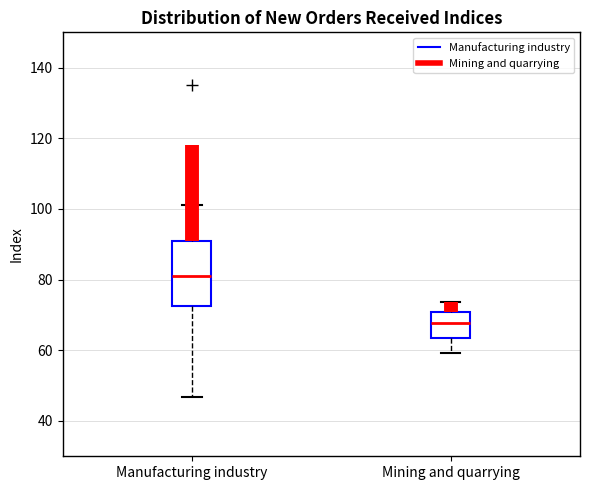

Reading left to right, read every box against the y-axis: the position of its median line, the range the box covers, and the ends of its whiskers. The values are not printed on the chart, so give them approximately, as read against the axis.

Manufacturing industry: median 82, box 72 to 90, whiskers 46 to 102
Mining and quarrying: median 68, box 64 to 70, whiskers 60 to 74